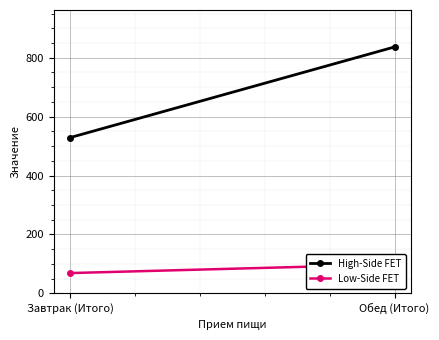

What is the label of the 2nd point from the left?

Обед (Итого)